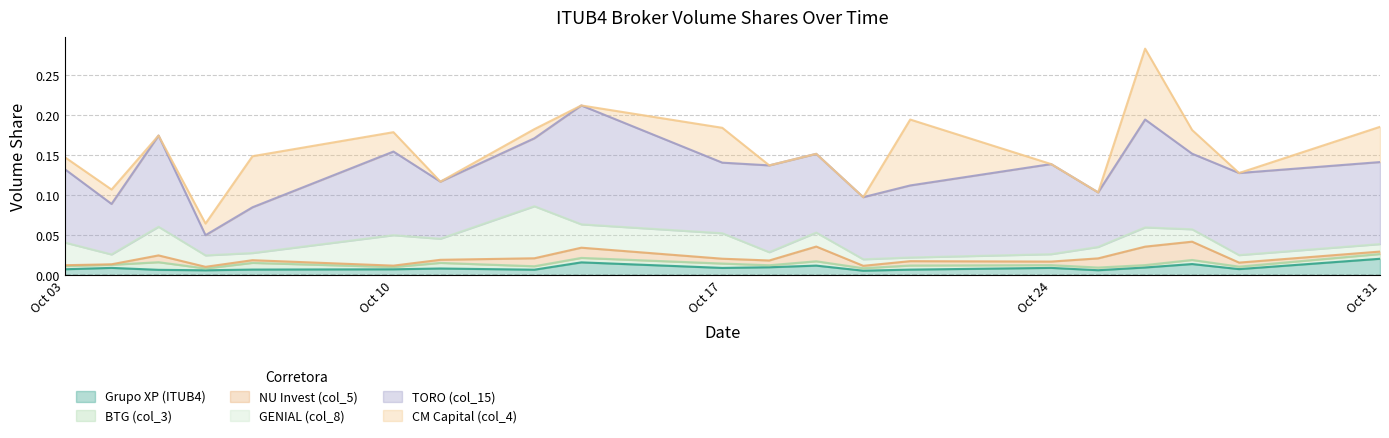

Reading left to right, list all the values displayed in this chart.

Grupo XP (ITUB4): 0.0	0.0	0.0	0.0	0.0	0.0	0.0	0.0	0.0	0.0	0.0	0.0	0.0	0.0	0.0	0.0	0.0	0.0	0.0	0.0
BTG (col_3): 0.0	0.0	0.0	0.0	0.0	0.0	0.0	0.0	0.0	0.0	0.0	0.0	0.0	0.0	0.0	0.0	0.0	0.0	0.0	0.0
NU Invest (col_5): 0.0	0.0	0.0	0.0	0.0	0.0	0.0	0.0	0.0	0.0	0.0	0.0	0.0	0.0	0.0	0.0	0.0	0.0	0.0	0.0
GENIAL (col_8): 0.0	0.0	0.0	0.0	0.0	0.0	0.0	0.1	0.0	0.0	0.0	0.0	0.0	0.0	0.0	0.0	0.0	0.0	0.0	0.0
TORO (col_15): 0.1	0.1	0.1	0.0	0.1	0.1	0.1	0.1	0.1	0.1	0.1	0.1	0.1	0.1	0.1	0.1	0.1	0.1	0.1	0.1
CM Capital (col_4): 0.0	0.0	0.0	0.0	0.1	0.0	0.0	0.0	0.0	0.0	0.0	0.0	0.0	0.1	0.0	0.0	0.1	0.0	0.0	0.0